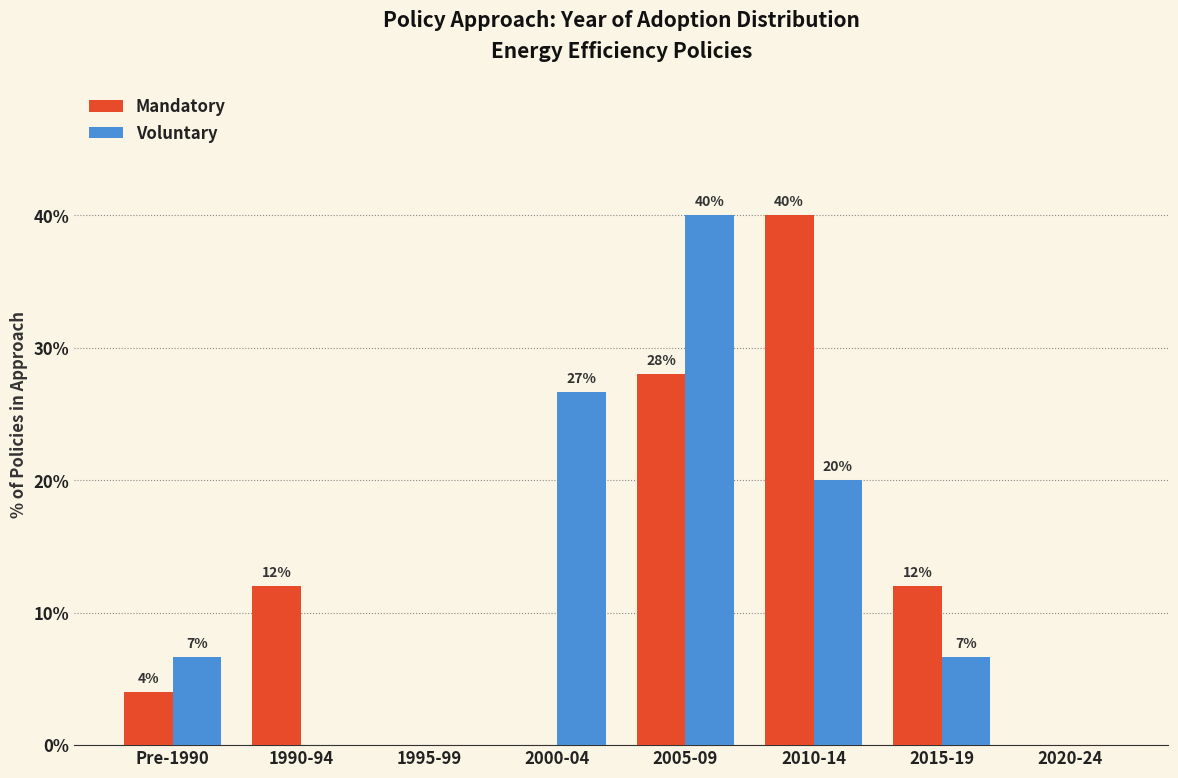

What is the average value of the Mandatory series?

12.0